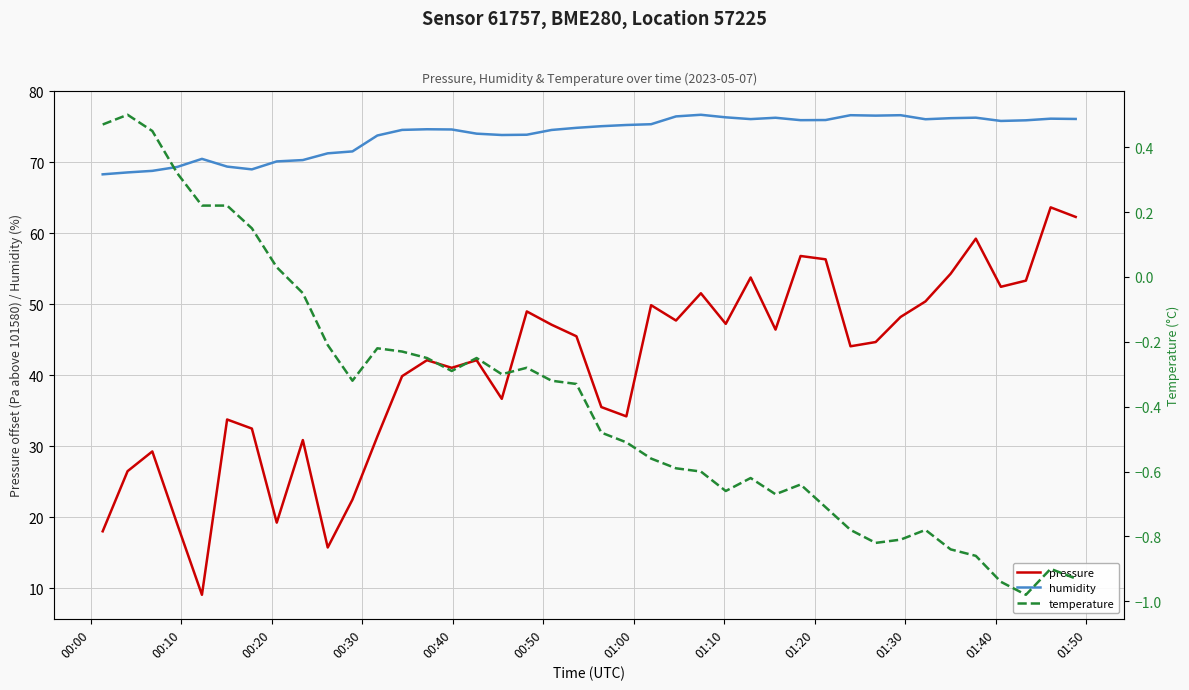

True or false: pressure and humidity cross at least once.

False